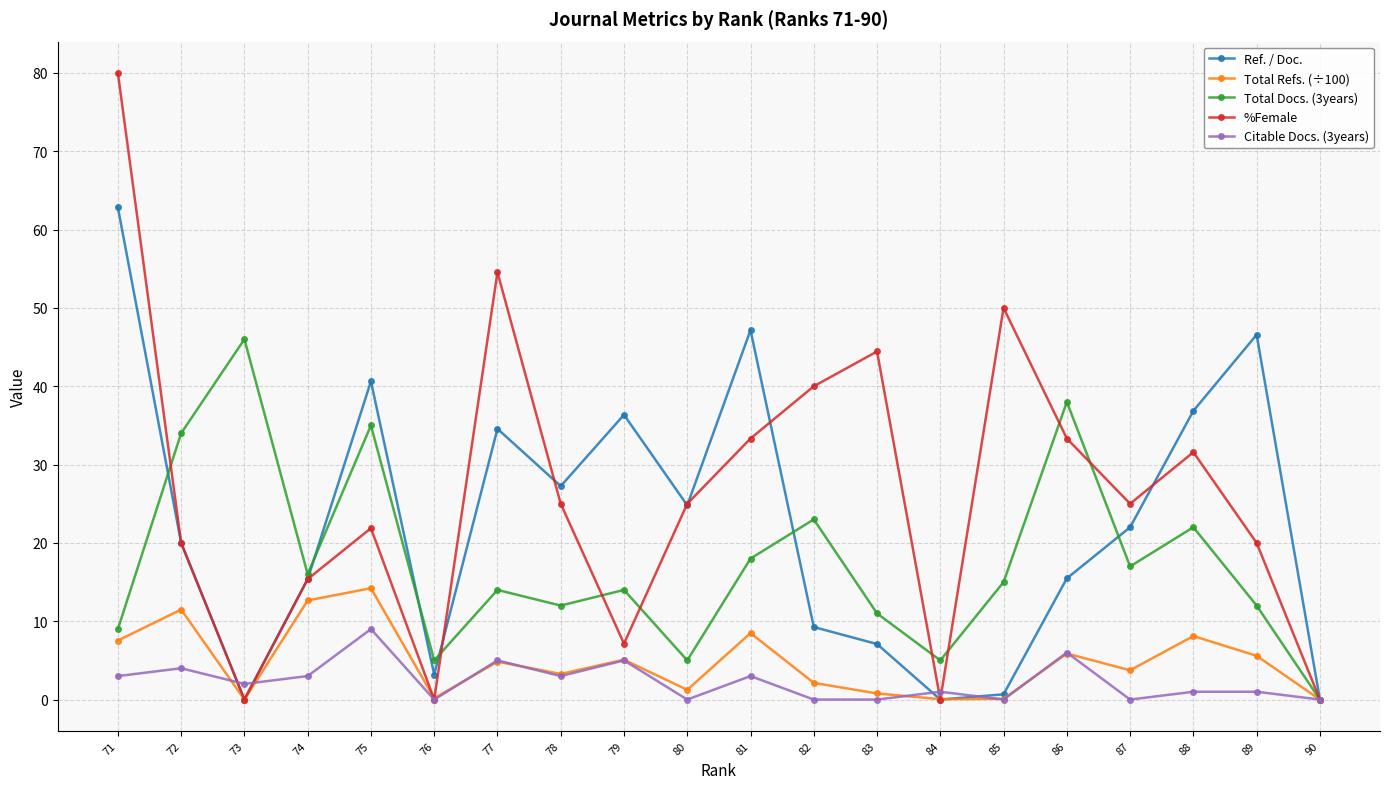

What are all the series names shown in the legend?

Ref. / Doc., Total Refs. (÷100), Total Docs. (3years), %Female, Citable Docs. (3years)